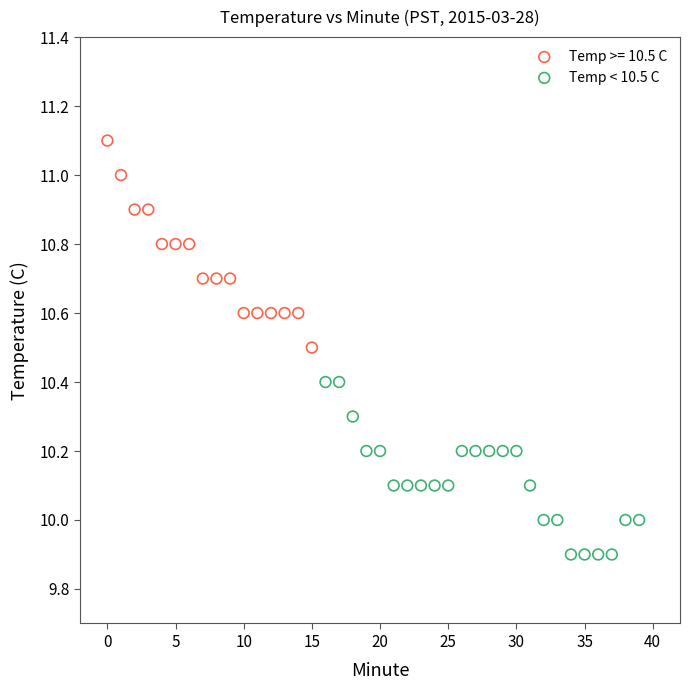

Which series contains the highest Y value?

Temp >= 10.5 C